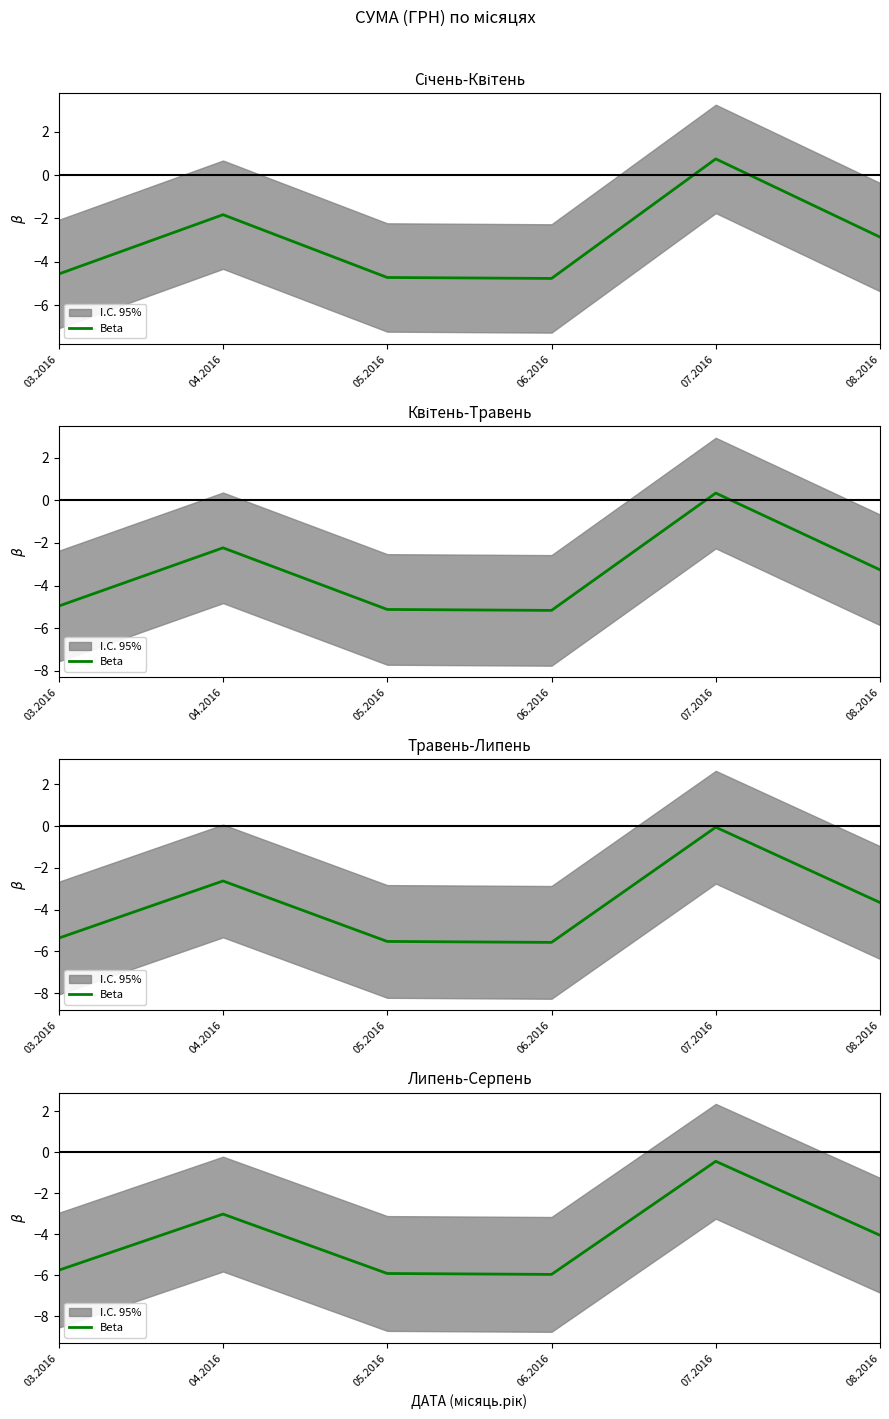

Rank the categories by value from lowest to highest.

06.2016, 05.2016, 03.2016, 08.2016, 04.2016, 07.2016